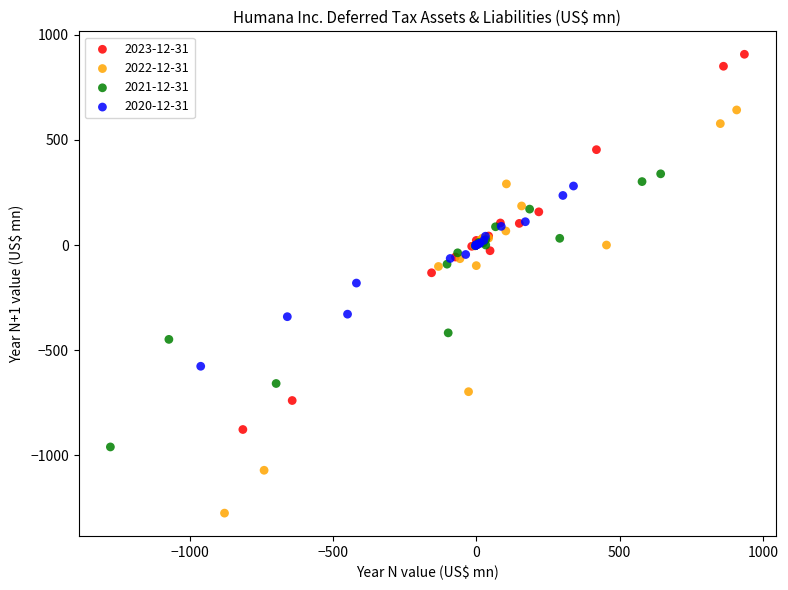

Which series contains the highest Y value?

2023-12-31